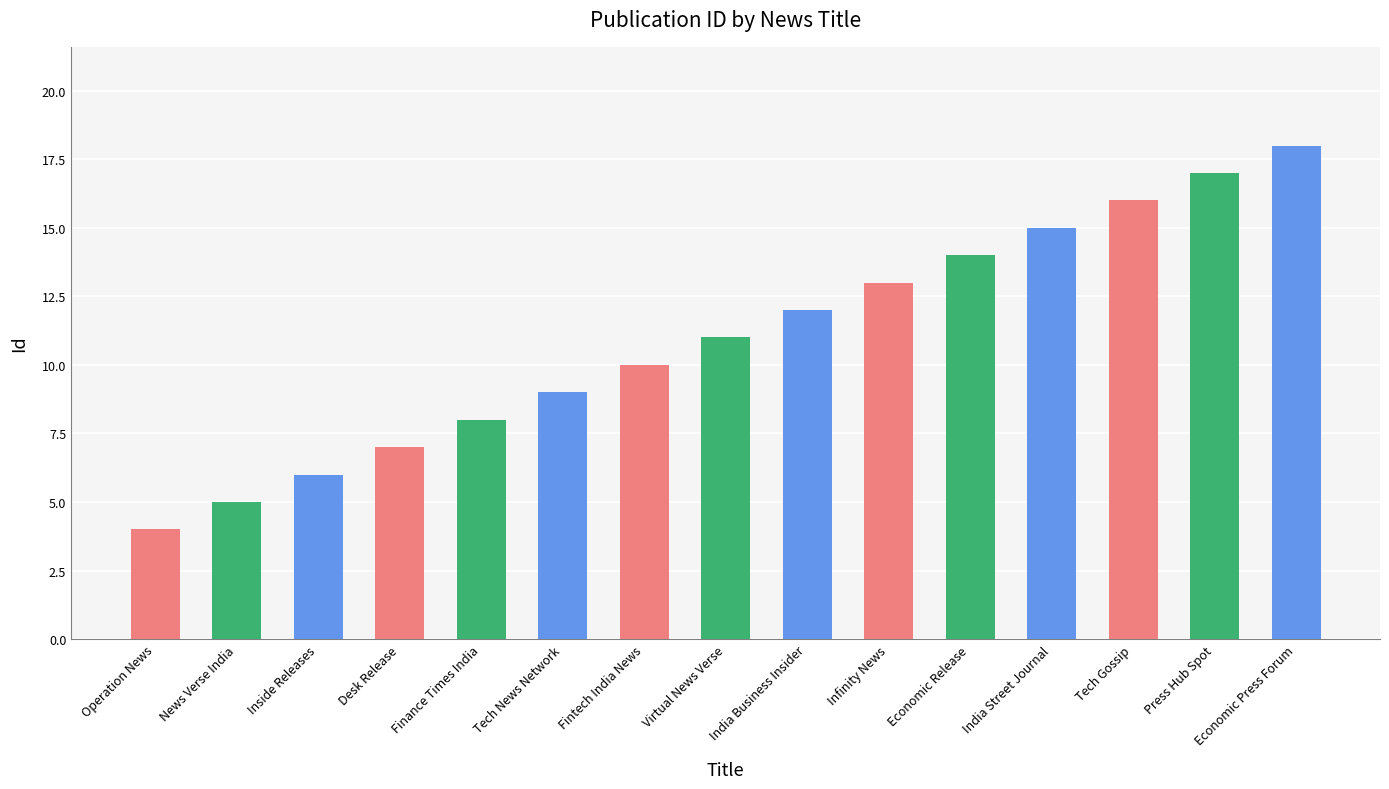

How many categories are shown in the chart?

15